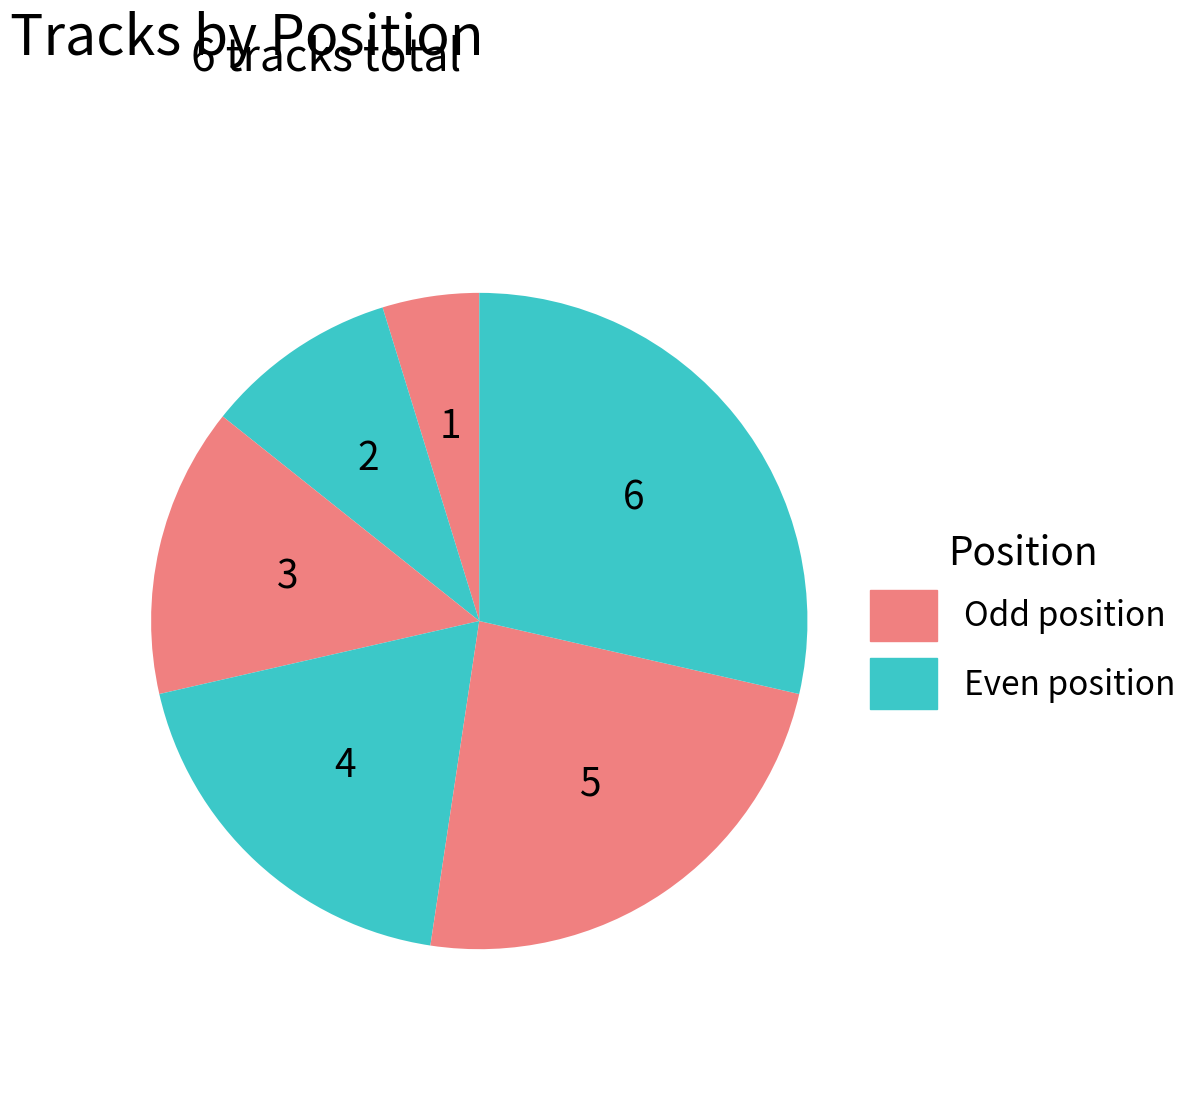

To the nearest percent, what is the difference between the largest and smallest slice percentages?

24%